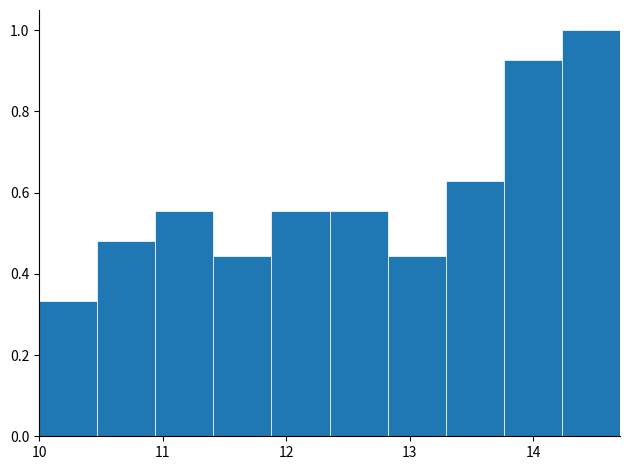

Reading left to right, transcribe this chart: for each bar, give the range it covers on the x-axis and its height. Neither the bar edges nor the heights are printed on the chart, so give them approximately, as read against the axes.

10.00 to 10.47: 0.34
10.47 to 10.94: 0.48
10.94 to 11.41: 0.56
11.41 to 11.88: 0.44
11.88 to 12.35: 0.56
12.35 to 12.82: 0.56
12.82 to 13.29: 0.44
13.29 to 13.76: 0.62
13.76 to 14.23: 0.92
14.23 to 14.70: 1.00